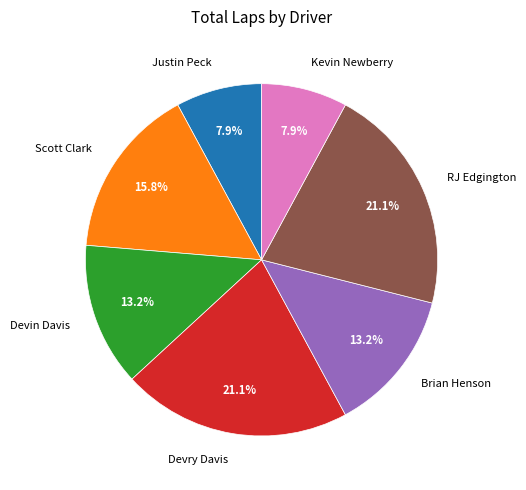

Does Justin Peck account for over 50% of the chart?

No